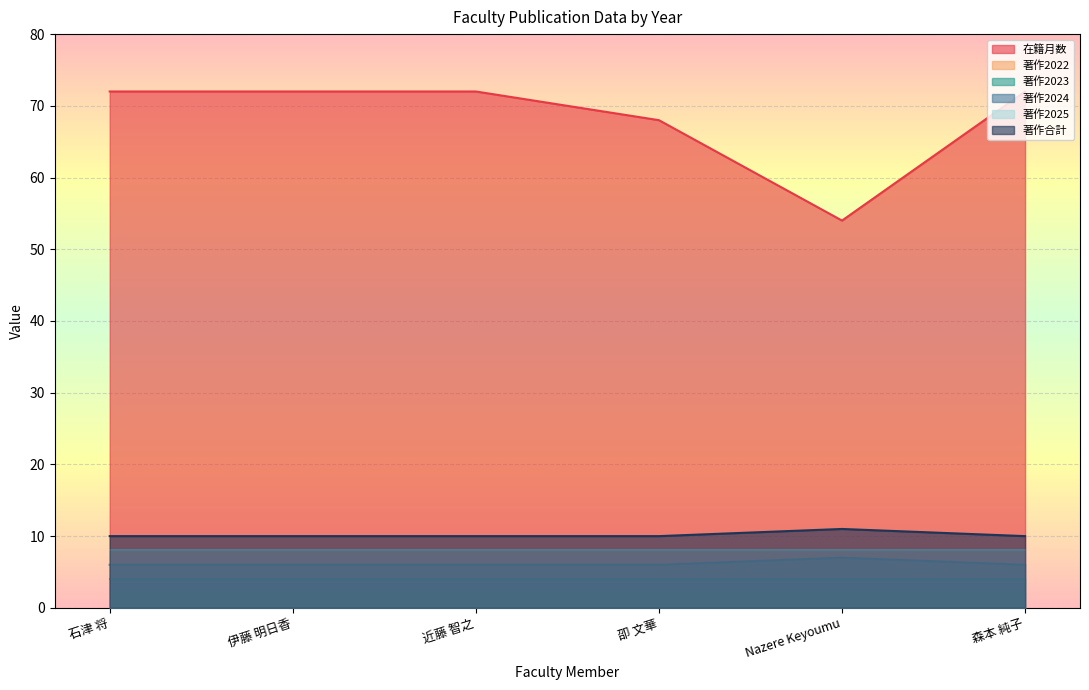

Count the 著作2024 values in the range 6 to 7.

6